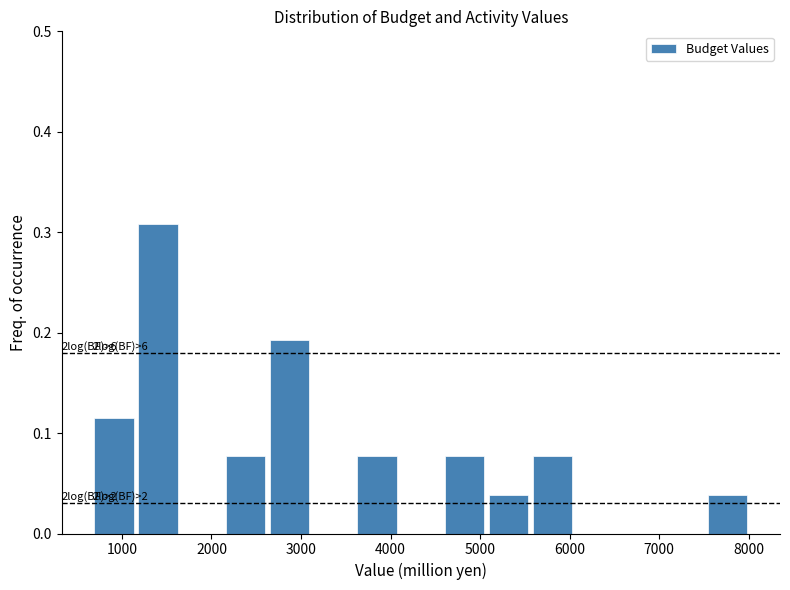

Which range on the x-axis has the tallest bar?

1200 to 1600